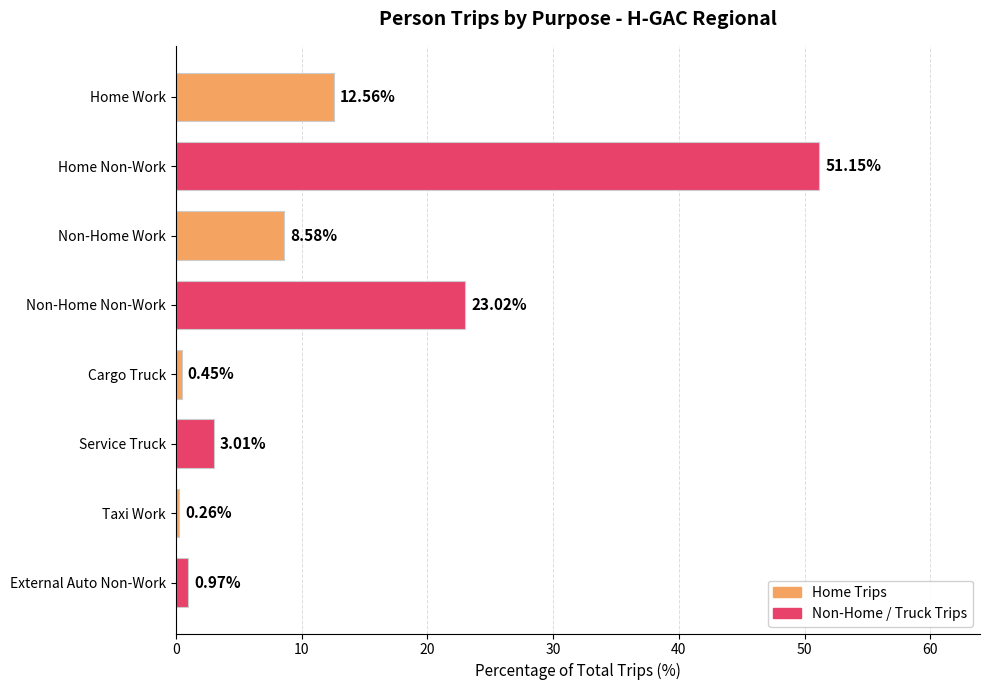

What is the change in value from Service Truck to External Auto Non-Work?

-2.0